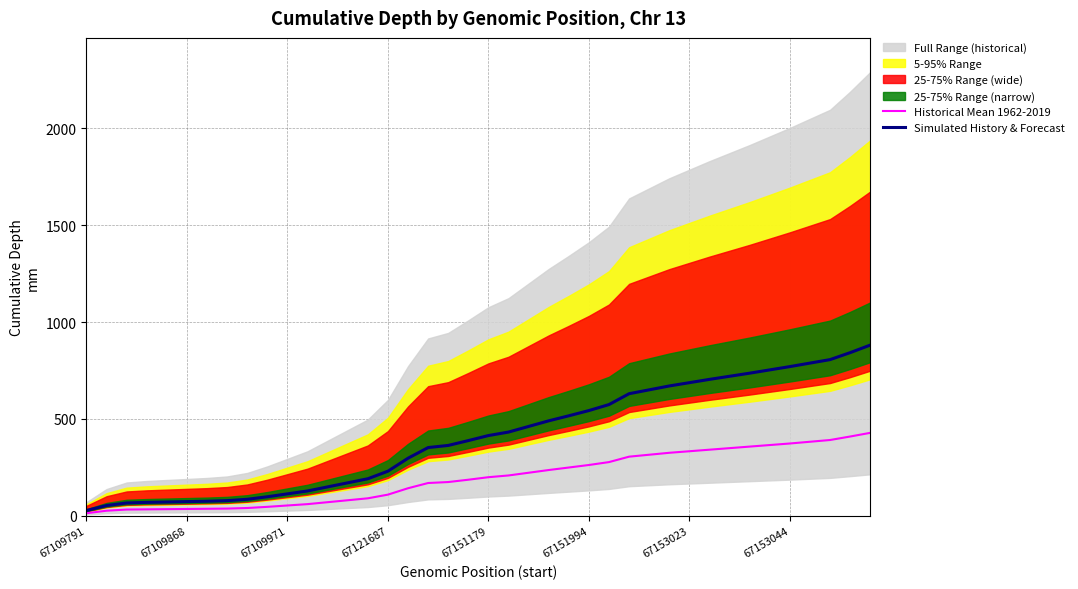

At which label does Simulated History & Forecast reach its minimum?

67109791